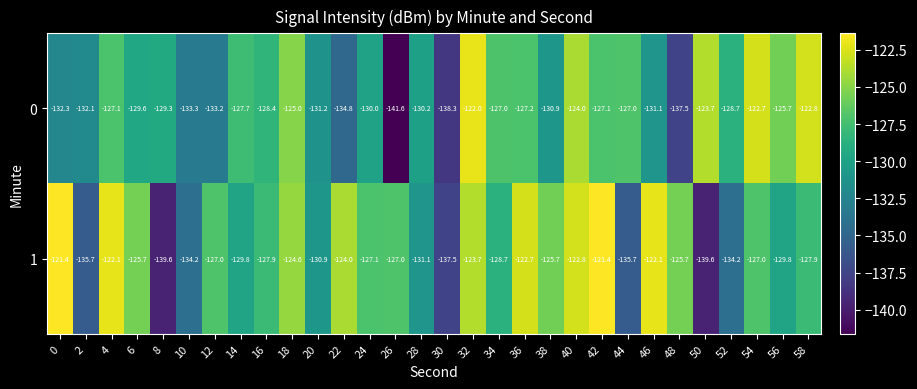

The value of 1 at 44 is -135.7. True or false?

True